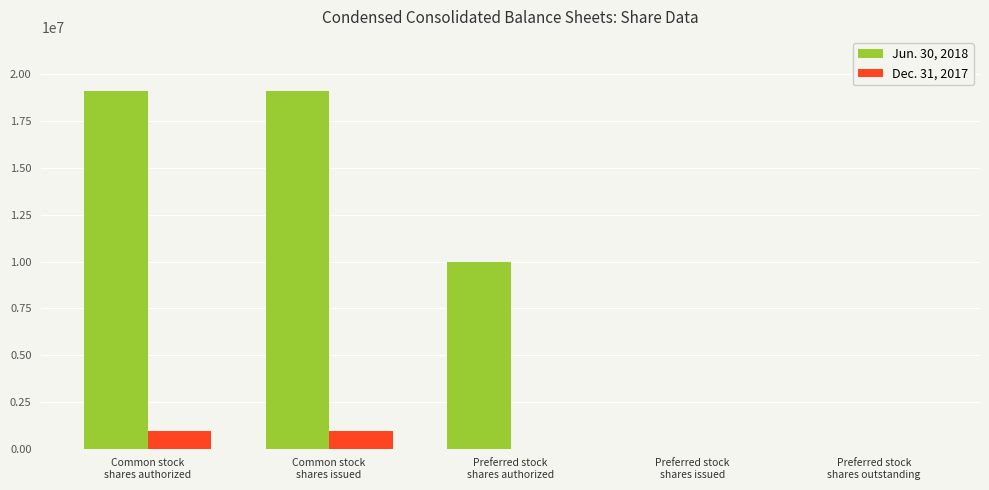

Which series has the largest total across all categories?

Jun. 30, 2018